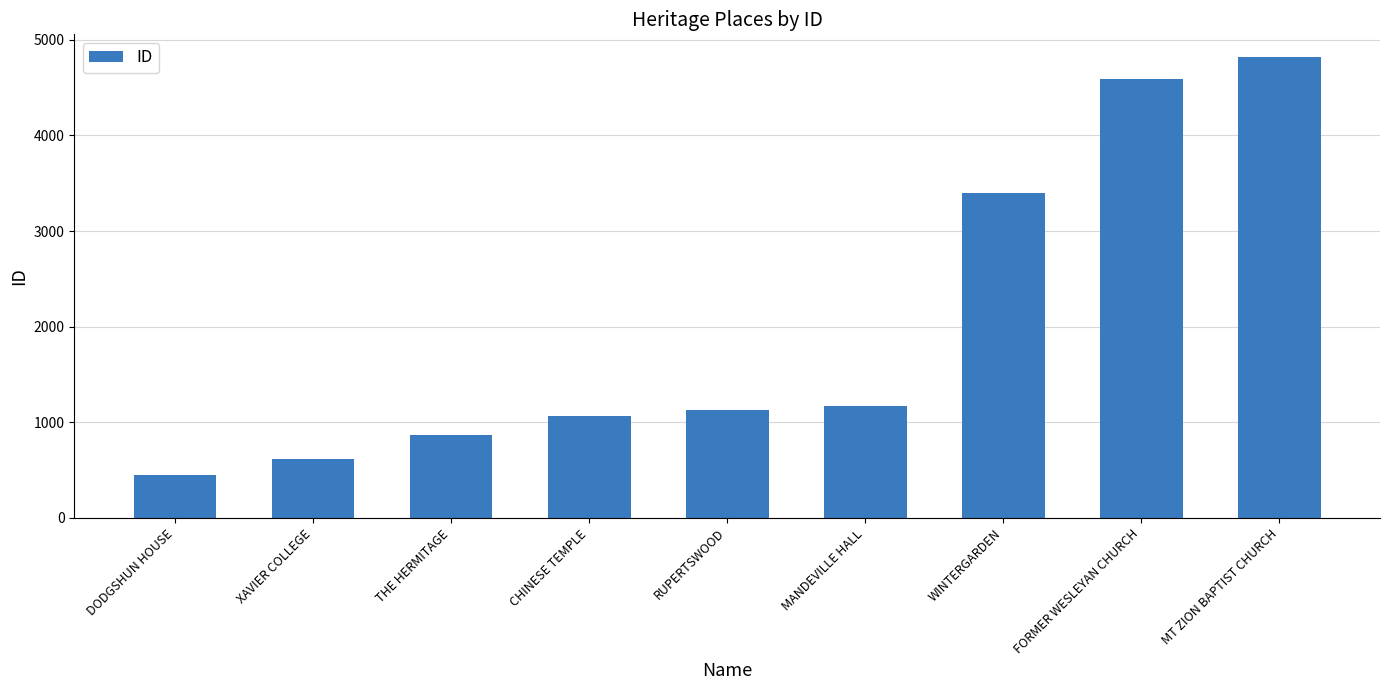

What is the label of the 6th bar from the left?

MANDEVILLE HALL